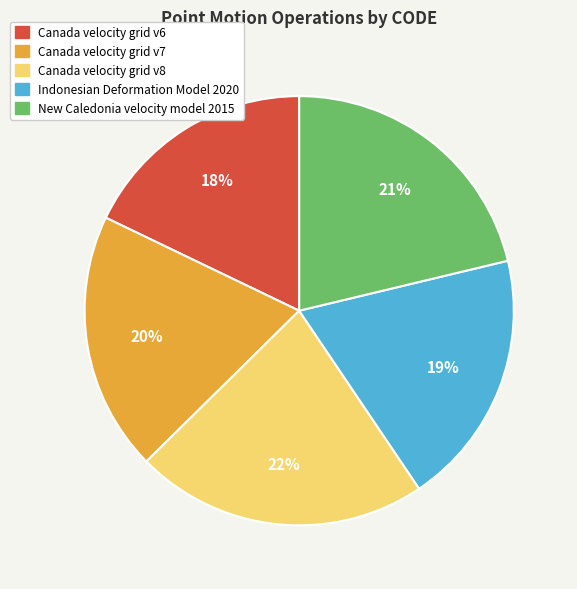

To the nearest percent, what is the average slice percentage?

20%